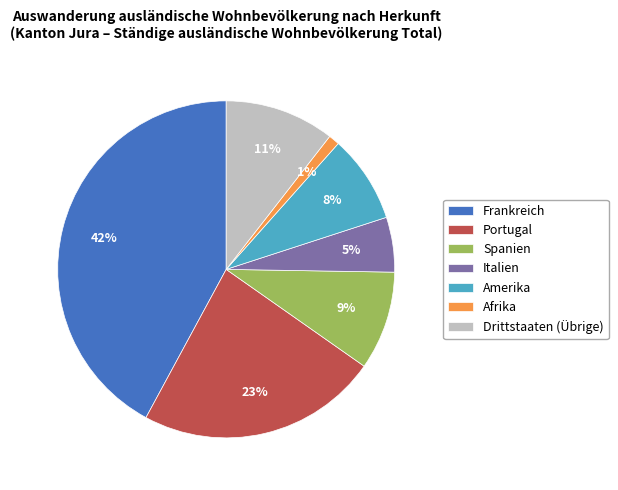

Is the sum of Drittstaaten (Übrige) and Frankreich greater than half?

Yes